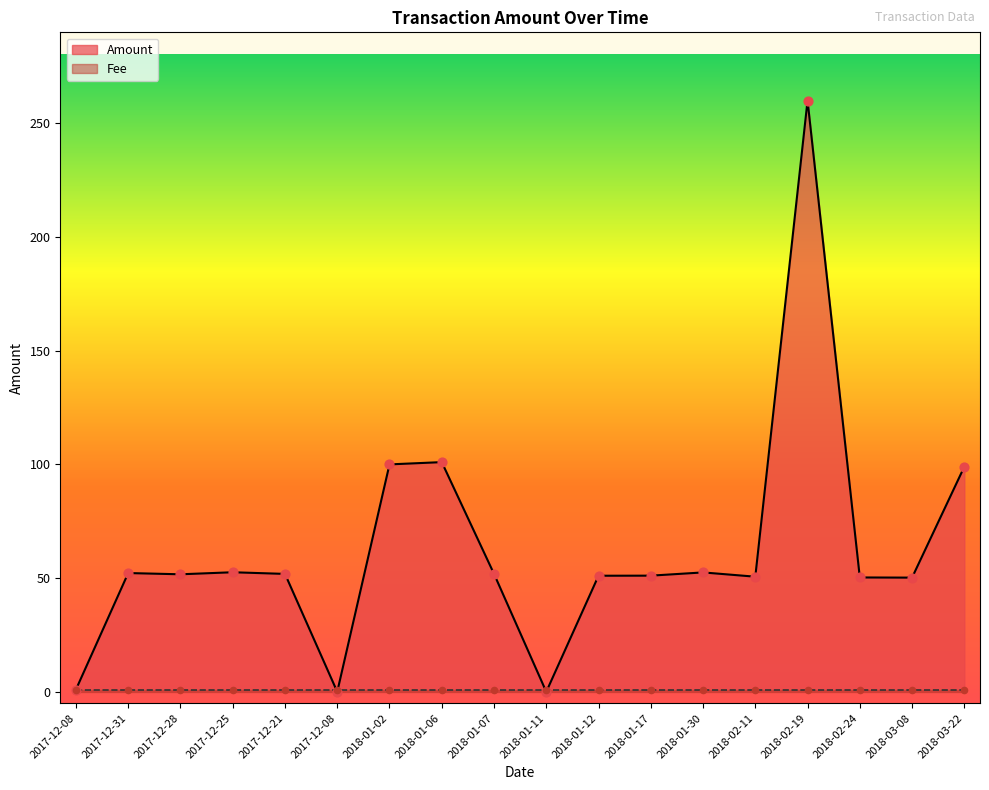

What is the change in value from 2018-02-19 to 2018-02-24?

-209.7